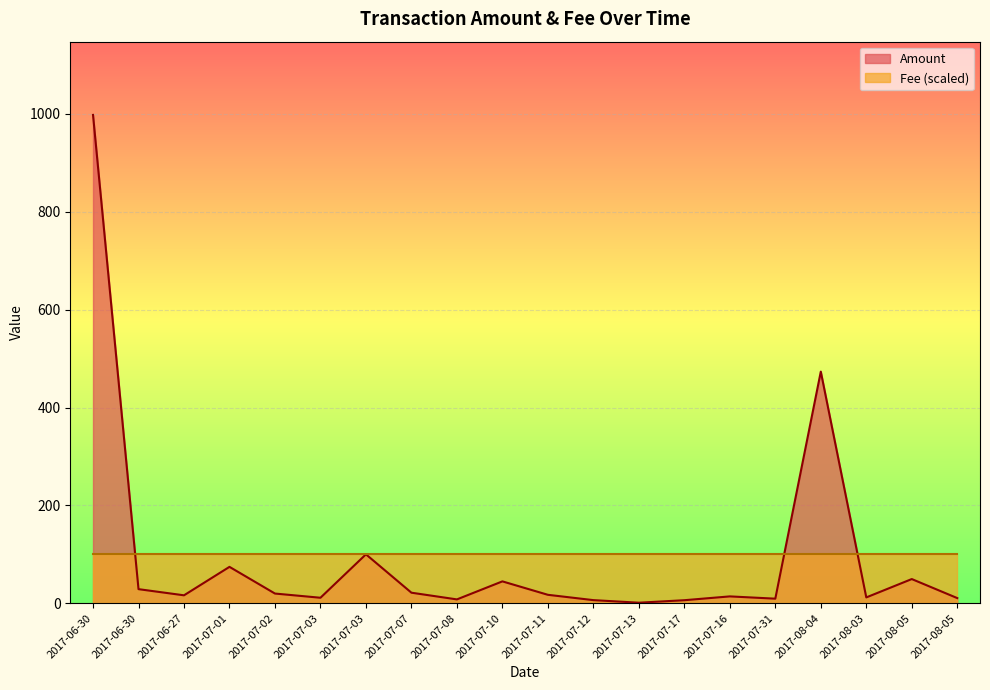

List the labels in order of value, smallest first.

2017-07-13, 2017-07-17, 2017-07-12, 2017-07-08, 2017-07-31, 2017-08-05, 2017-07-03, 2017-08-03, 2017-07-16, 2017-06-27, 2017-07-11, 2017-07-02, 2017-07-07, 2017-06-30, 2017-07-10, 2017-08-05, 2017-07-01, 2017-07-03, 2017-08-04, 2017-06-30